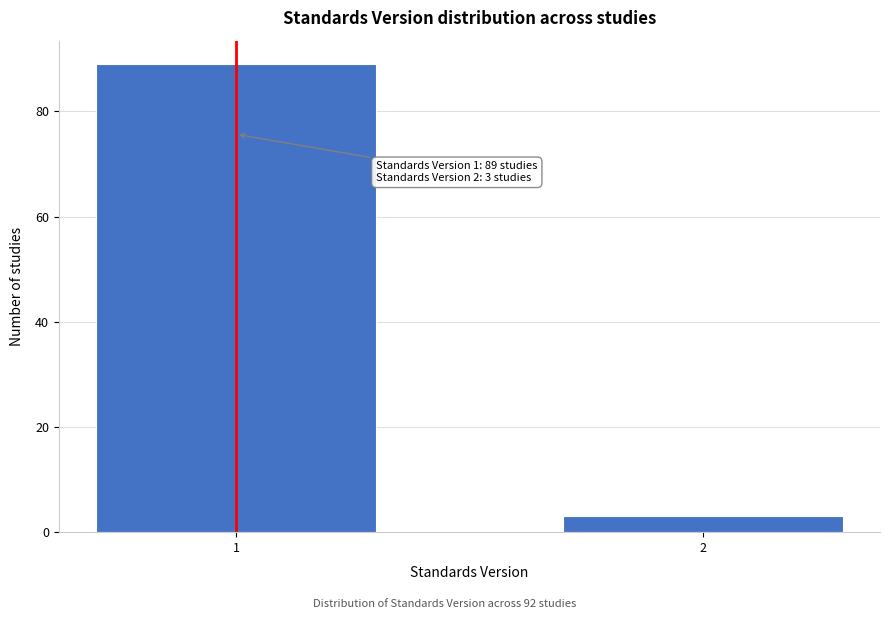

Reading left to right, extract all data points from this chart.

1=89	2=3